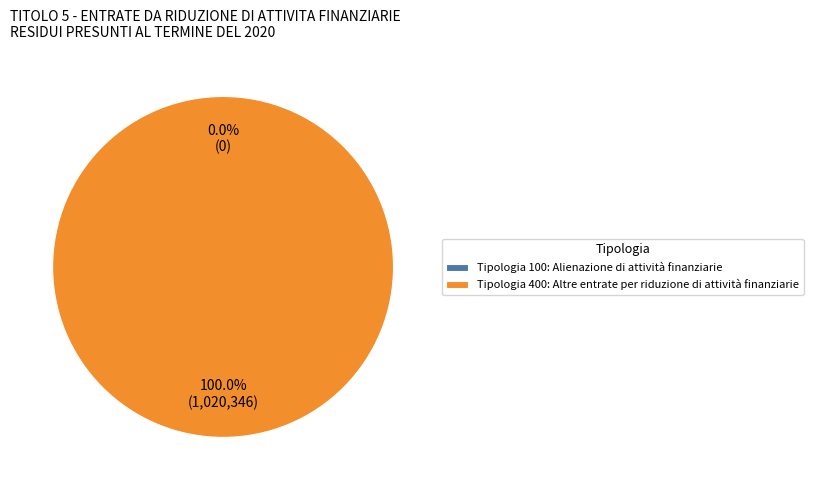

Is it true that Tipologia 100: Alienazione di attività finanziarie is 1% of the pie?

False